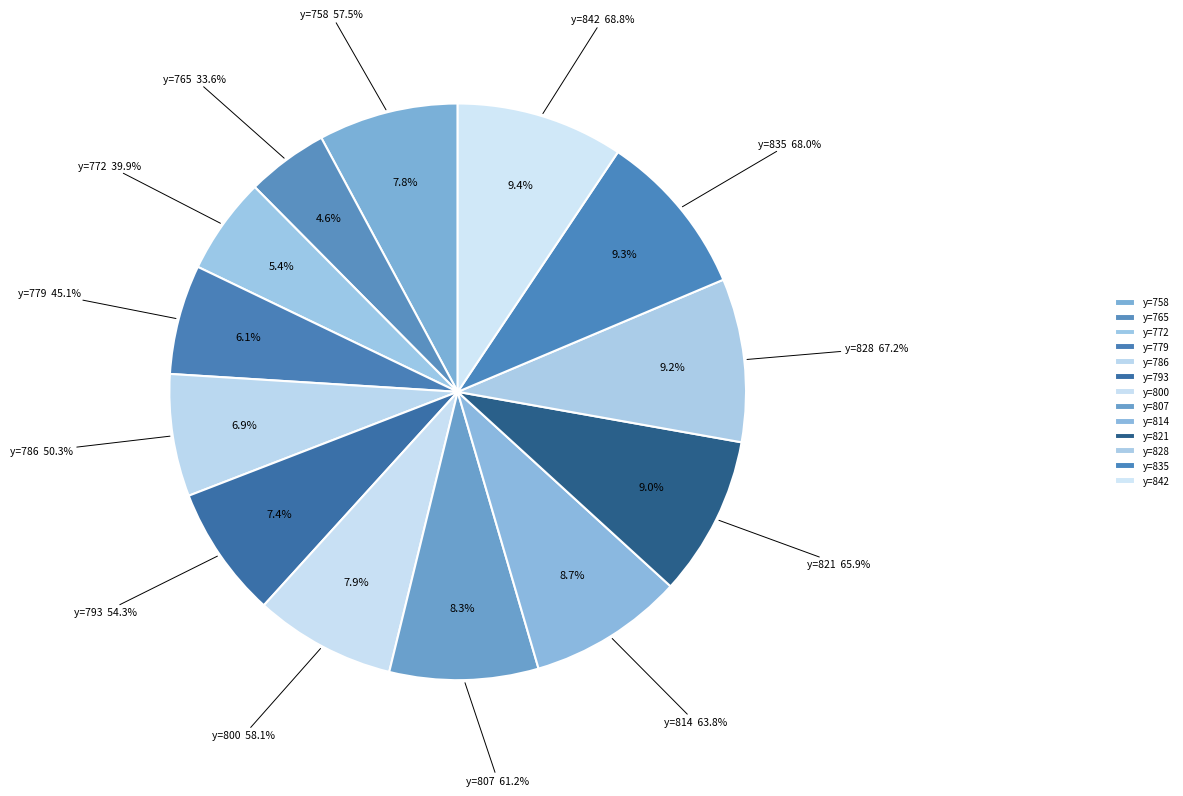

Does 779 account for over 50% of the chart?

No